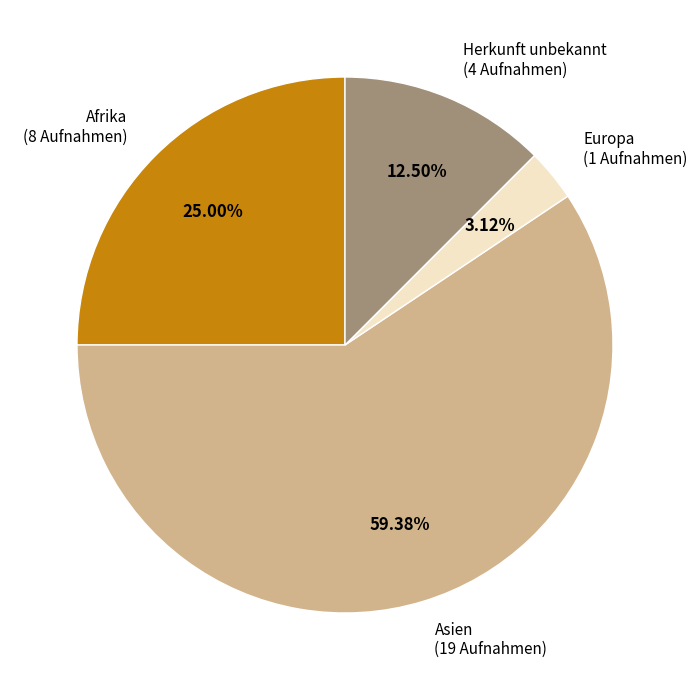

Approximately how many times larger is the value at Afrika (8 Aufnahmen) compared to Herkunft unbekannt (4 Aufnahmen)?

2.0